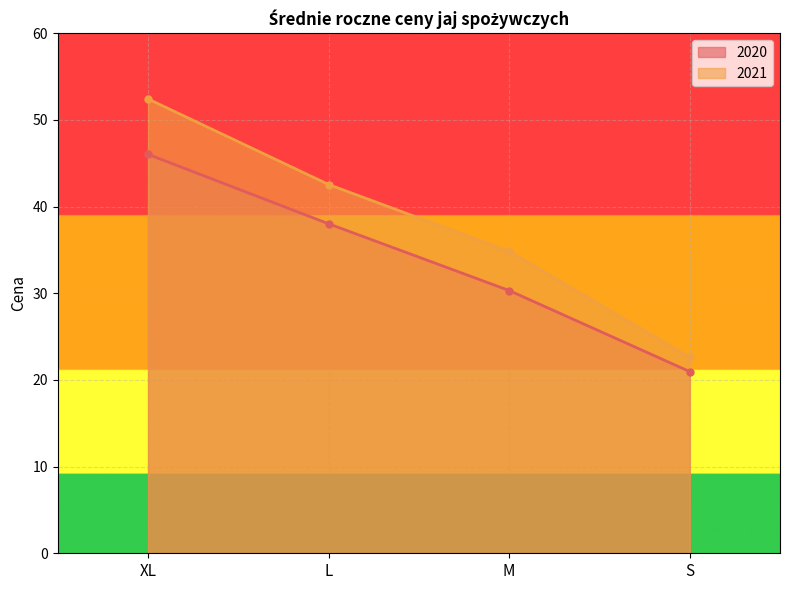

What is the value of the 2020 point at the 3rd from the left?

30.3